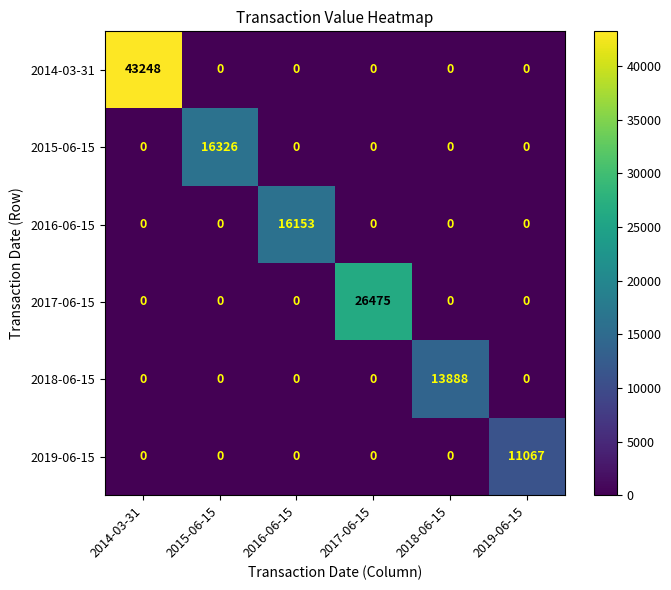

Rank the series by their maximum value, from highest to lowest.

2014-03-31, 2017-06-15, 2015-06-15, 2016-06-15, 2018-06-15, 2019-06-15